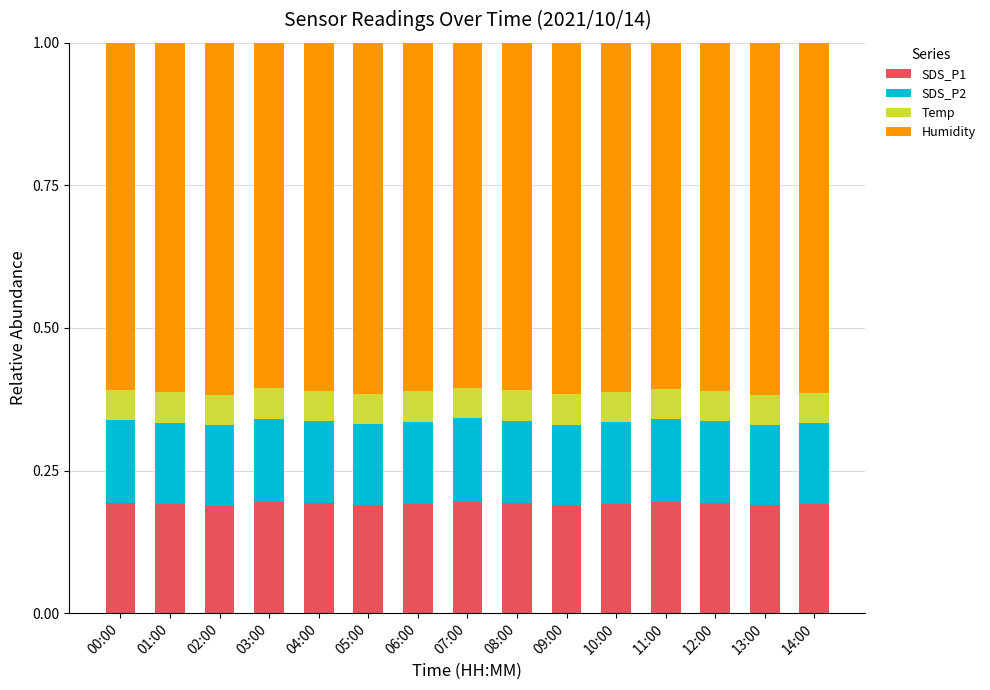

What is the total value across all series at 08:00?

1.0